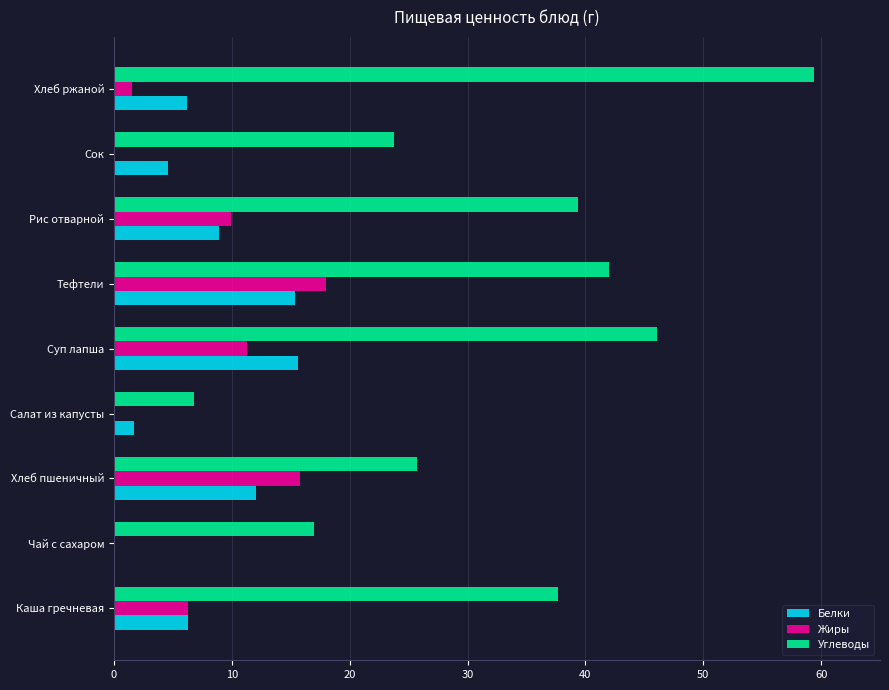

What is the maximum value shown in the chart?

59.4